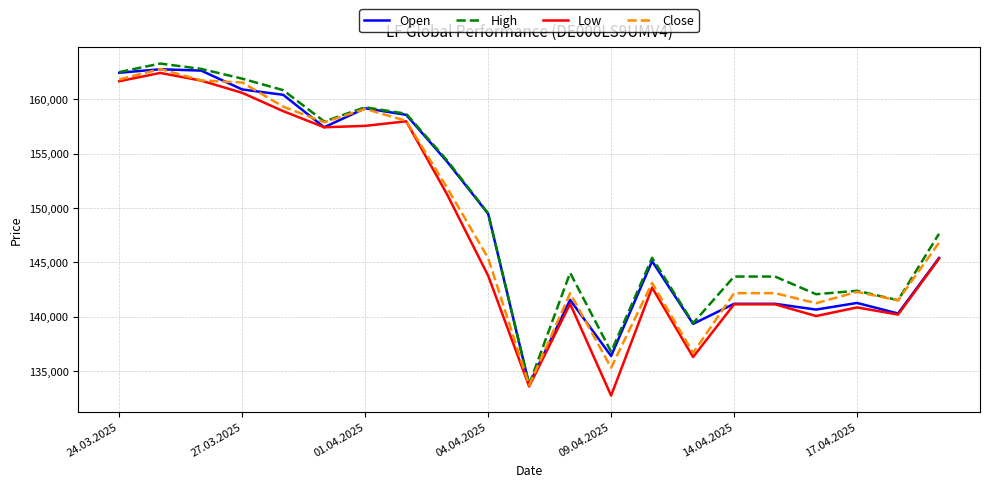

Rank the series by their average value, from highest to lowest.

High, Open, Close, Low